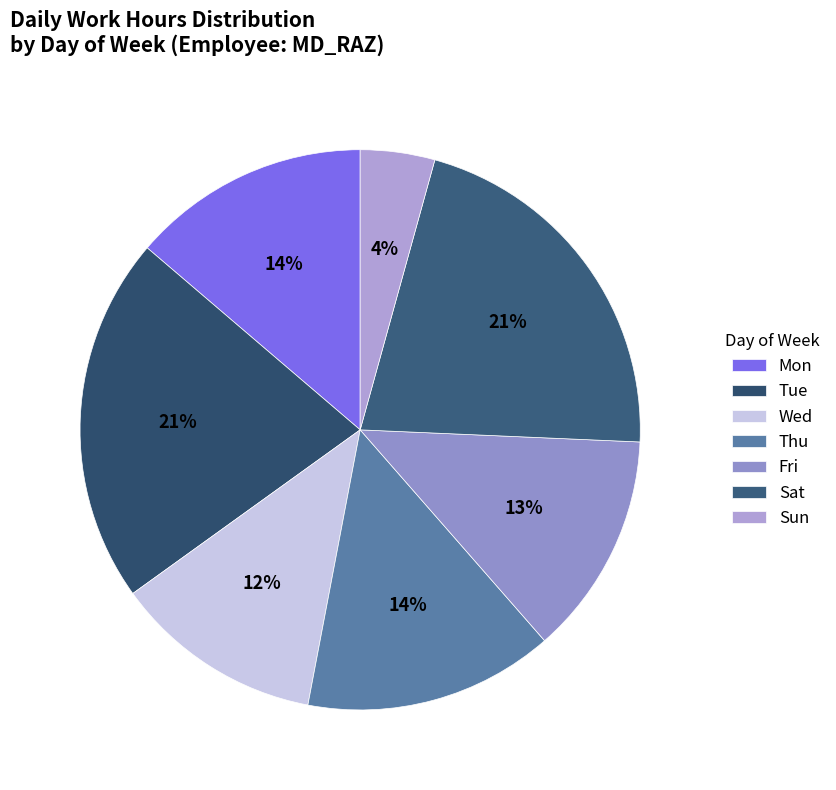

To the nearest percent, what is the difference between the Sat and Thu slice percentages?

7%